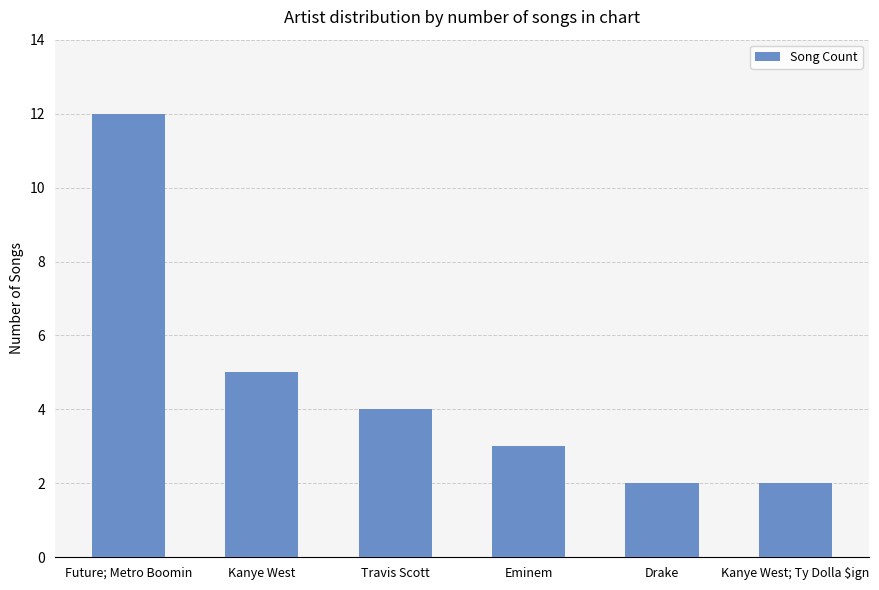

How many distinct data groups are displayed?

1